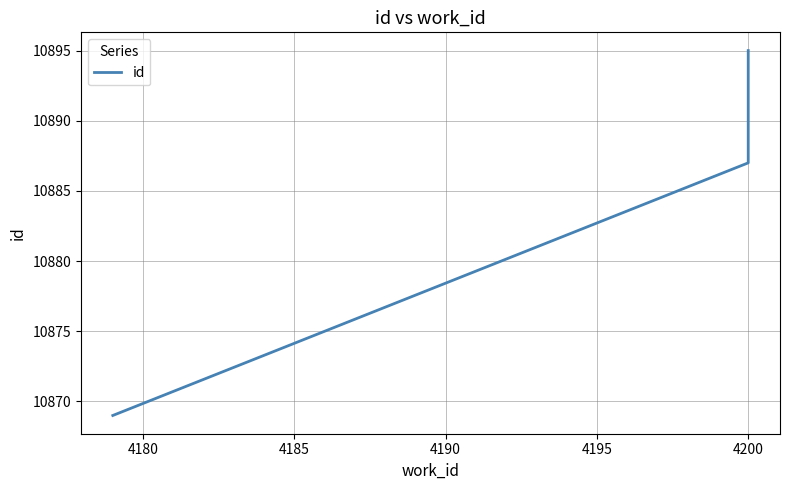

Reading right to left, what are all the values shown in this chart?

10895	10888	10887	10869